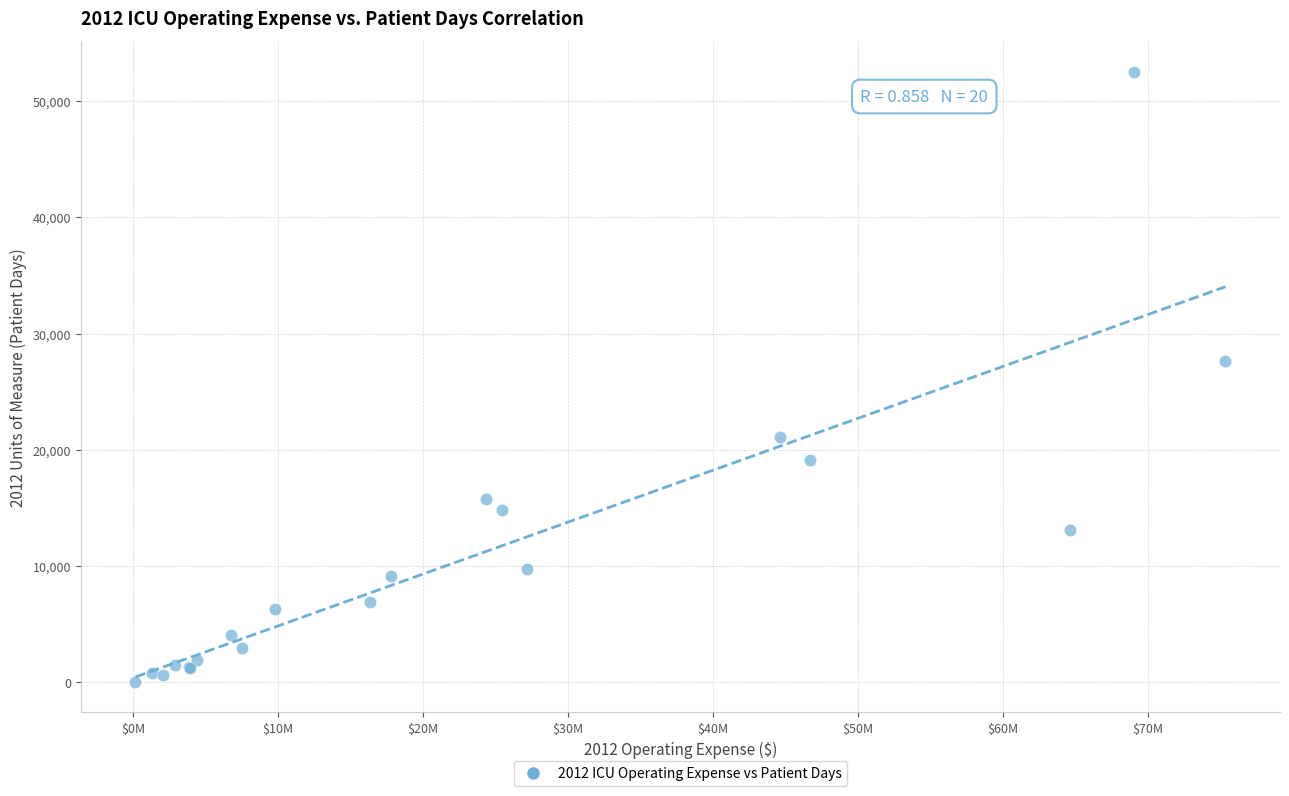

What Y value in the scatter plot is closest to 26286?

27618